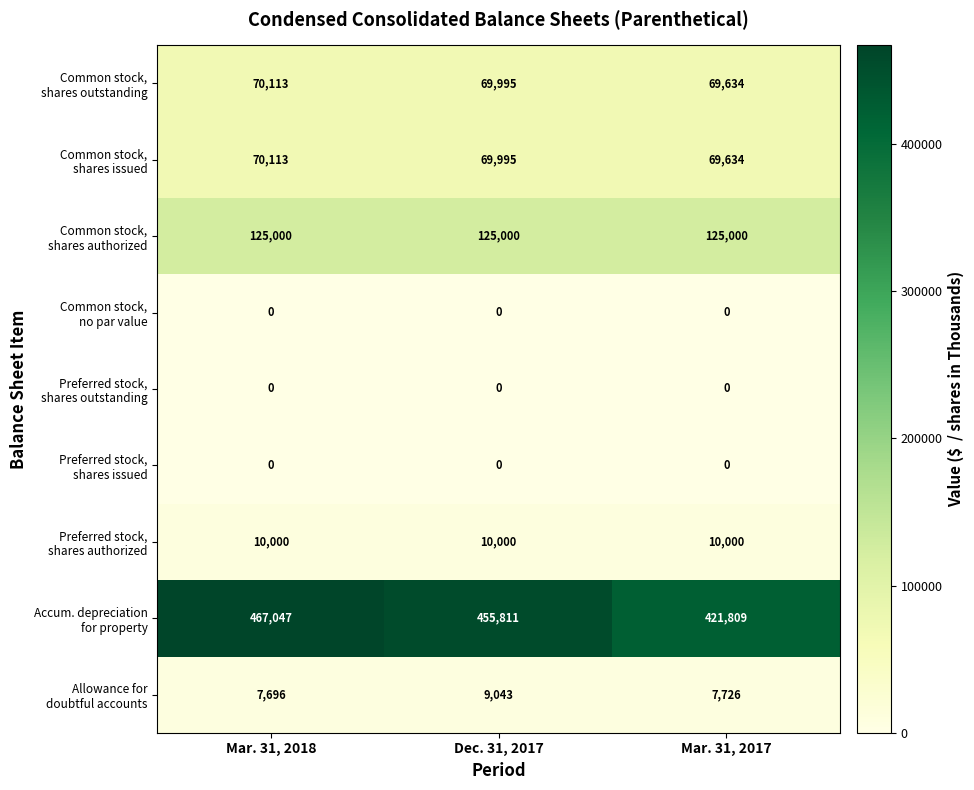

What is the total value across all series at Mar. 31, 2017?

703803